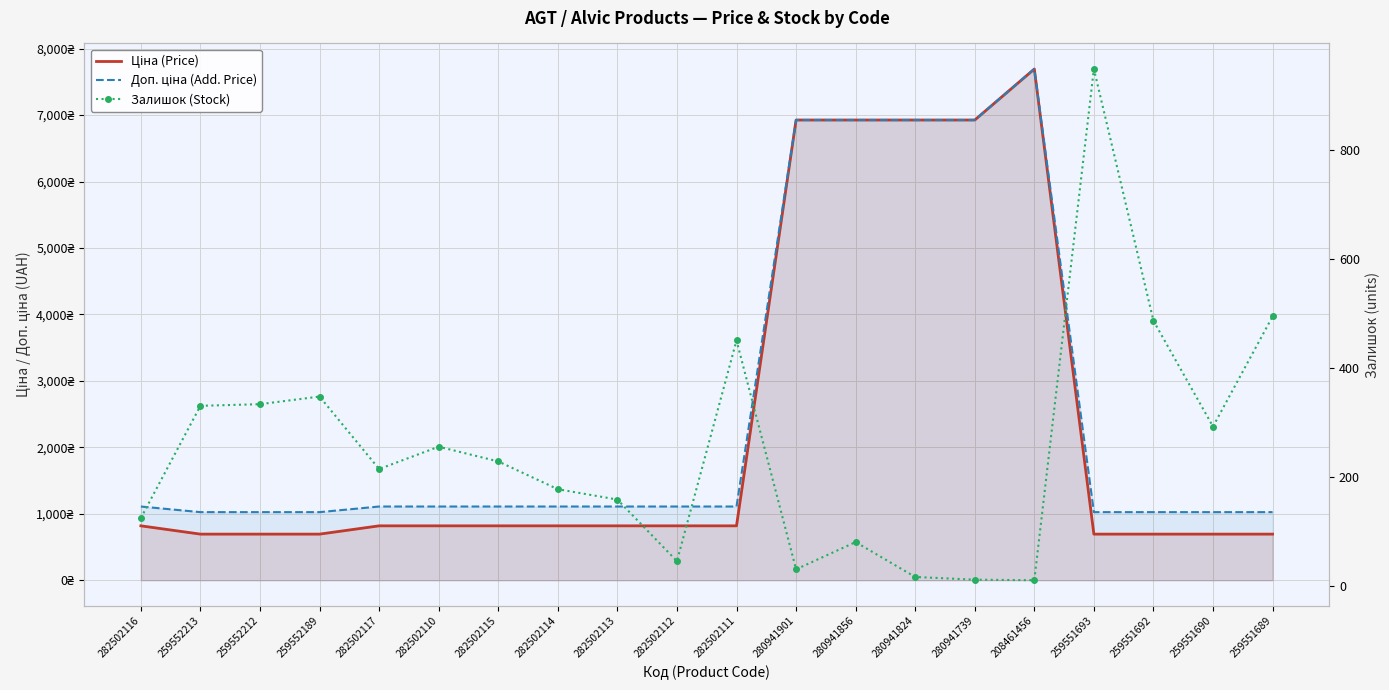

What position from the right is 259552213?

19